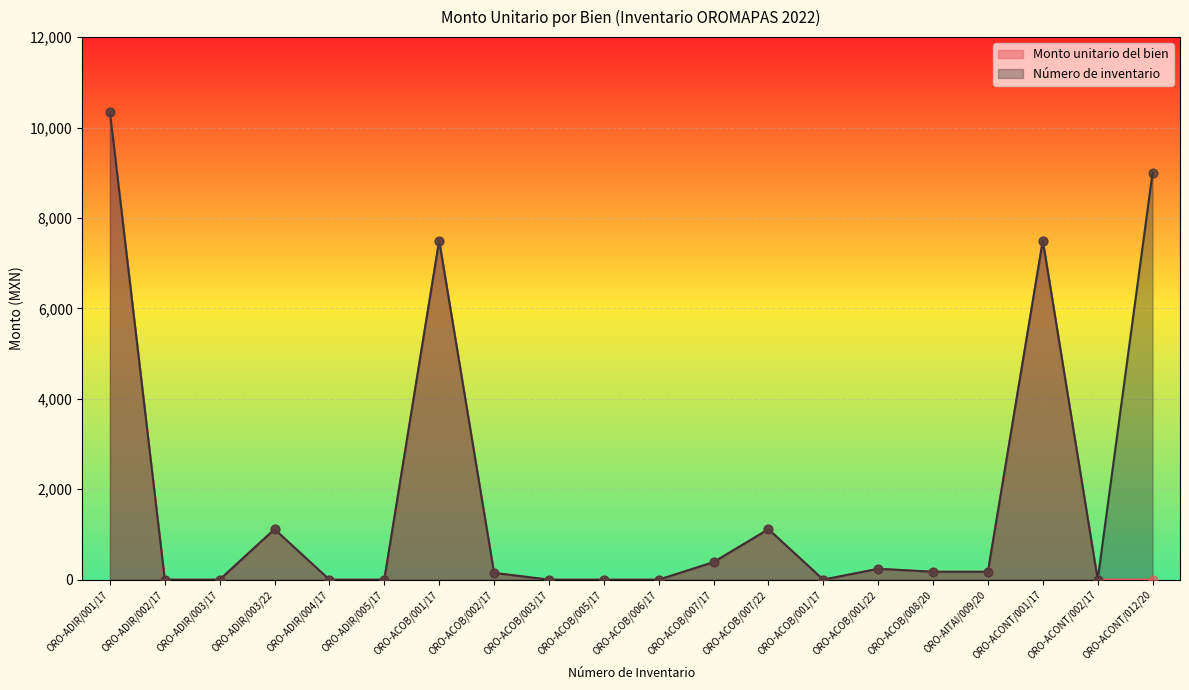

At which category is the sum across all series the highest?

ORO-ADIR/001/17